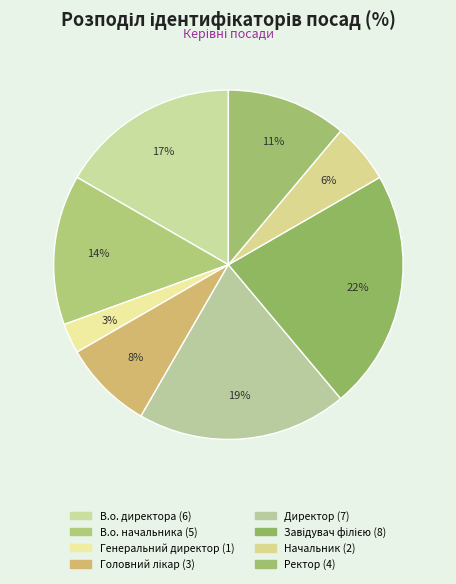

How many slices are in this pie chart?

8